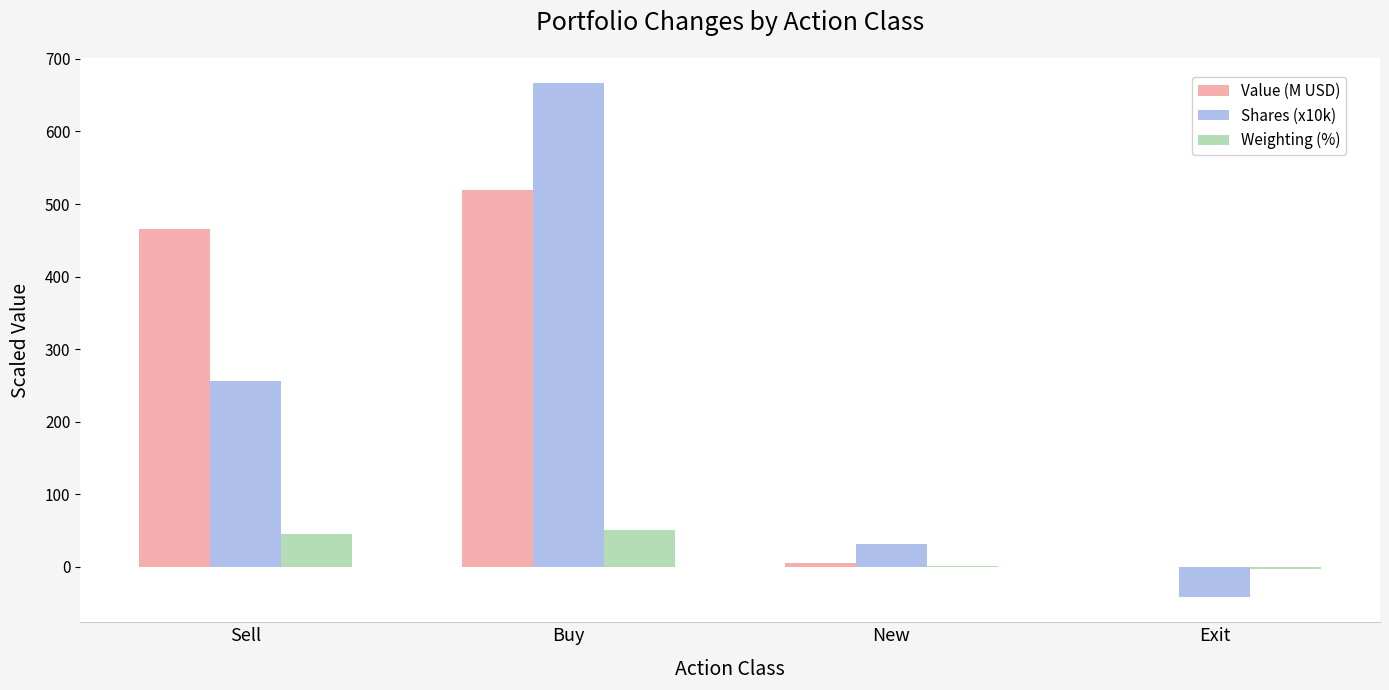

Is the value of Weighting (%) at New greater than the value of Shares (x10k) at New?

No